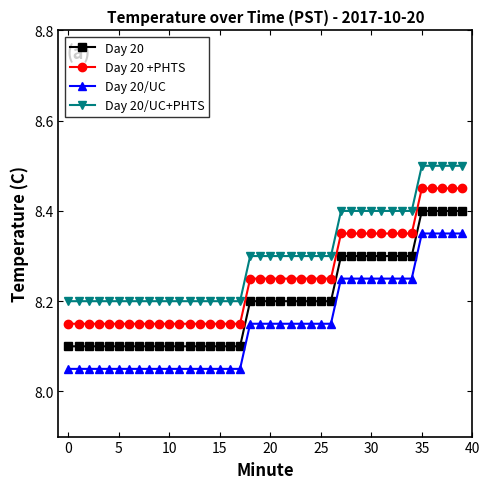

List the series in order of their peak value, highest first.

Day 20/UC+PHTS, Day 20 +PHTS, Day 20, Day 20/UC